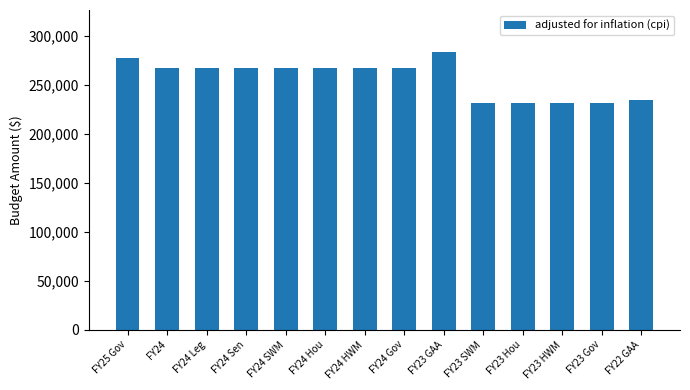

What position from the left is FY22 GAA?

14